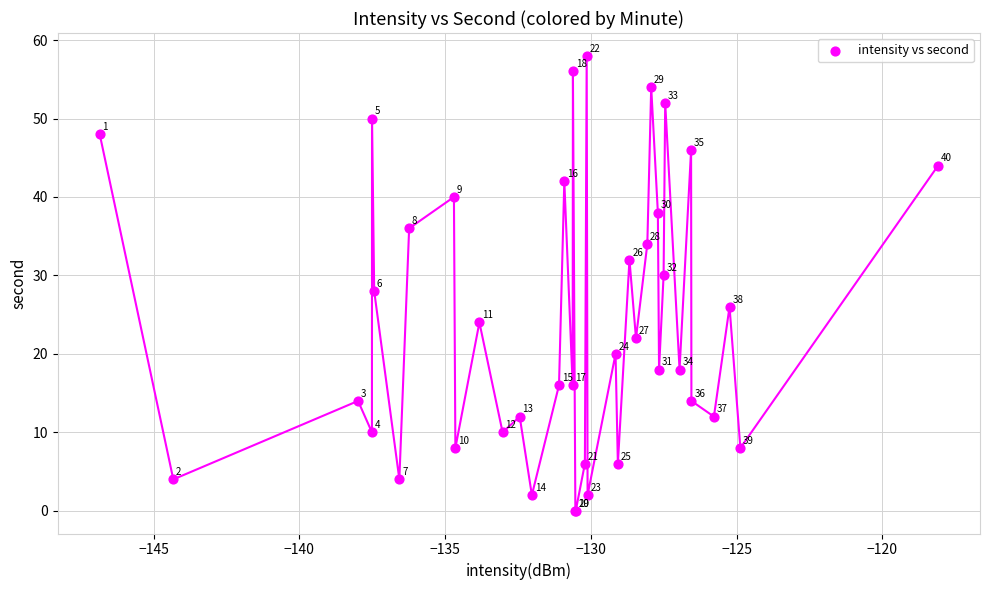

What Y value in the scatter plot is closest to 29?

28